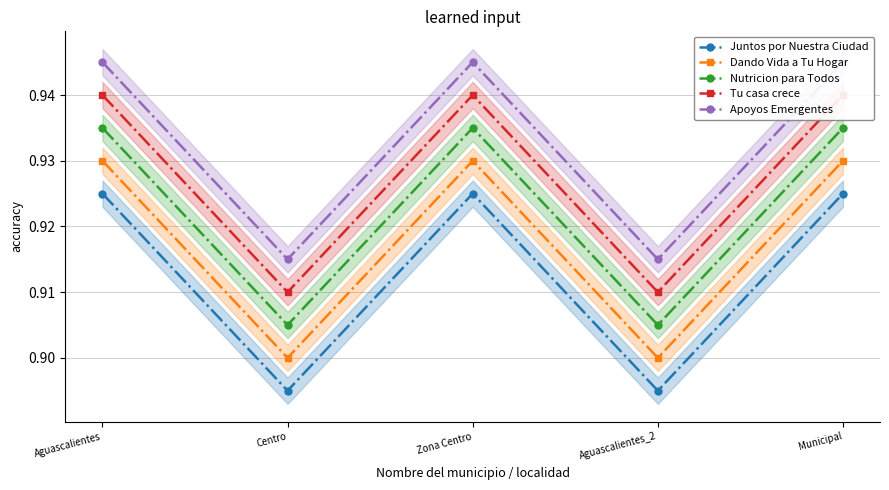

True or false: Apoyos Emergentes has a value of 1.4 at Aguascalientes.

False